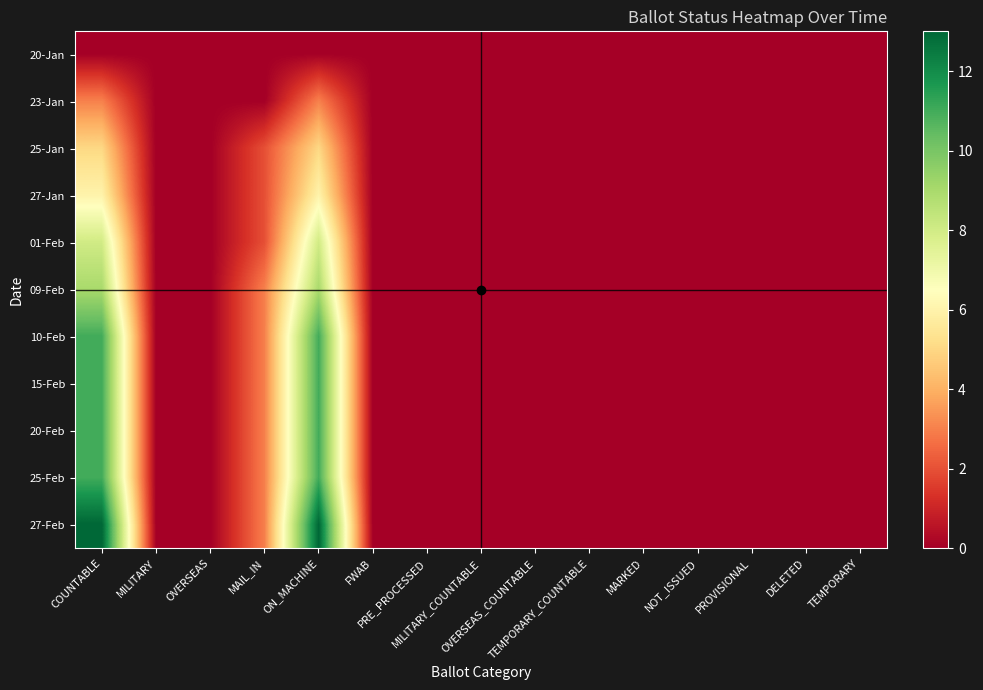

At how many categories does at least one series exceed 3?

2